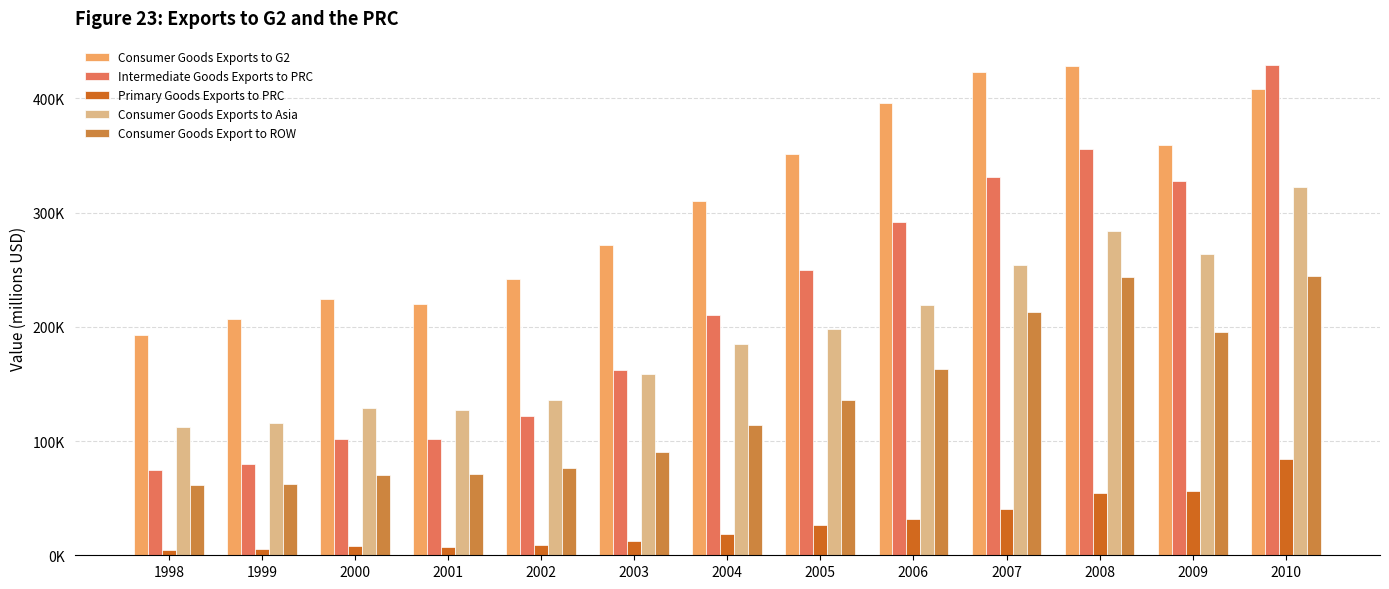

Reading right to left, transcribe all the data shown in this chart.

Consumer Goods Exports to G2: 2010=408049	2009=359579	2008=428038	2007=423051	2006=395859	2005=351406	2004=309939	2003=271314	2002=242019	2001=220368	2000=223996	1999=206601	1998=193005
Intermediate Goods Exports to PRC: 2010=429150	2009=327872	2008=356147	2007=331508	2006=292101	2005=249915	2004=210161	2003=161898	2002=121893	2001=102080	2000=102245	1999=80169	1998=74793
Primary Goods Exports to PRC: 2010=84438	2009=55852	2008=54346	2007=40833	2006=32167	2005=26181	2004=18286	2003=12638	2002=8994	2001=7598	2000=7978	1999=5373	1998=4633
Consumer Goods Exports to Asia: 2010=322558	2009=263717	2008=283733	2007=254601	2006=218995	2005=198279	2004=184740	2003=158927	2002=135769	2001=127213	2000=128891	1999=115443	1998=112382
Consumer Goods Export to ROW: 2010=244116	2009=195273	2008=243455	2007=212624	2006=162694	2005=136075	2004=114116	2003=90514	2002=76259	2001=70968	2000=69988	1999=62295	1998=61882